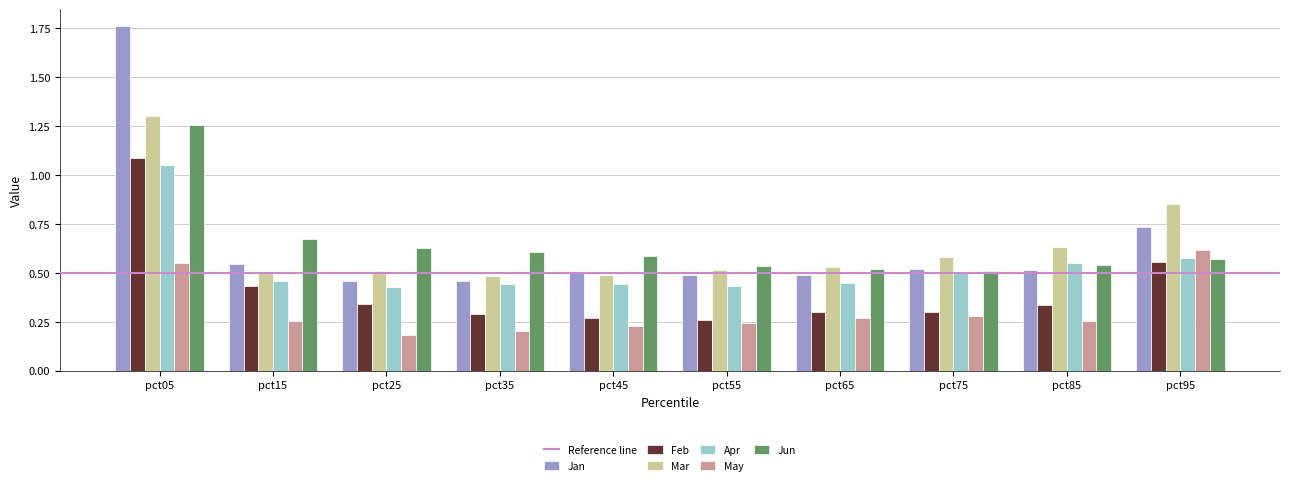

Which label corresponds to the smallest value in the chart?

pct25